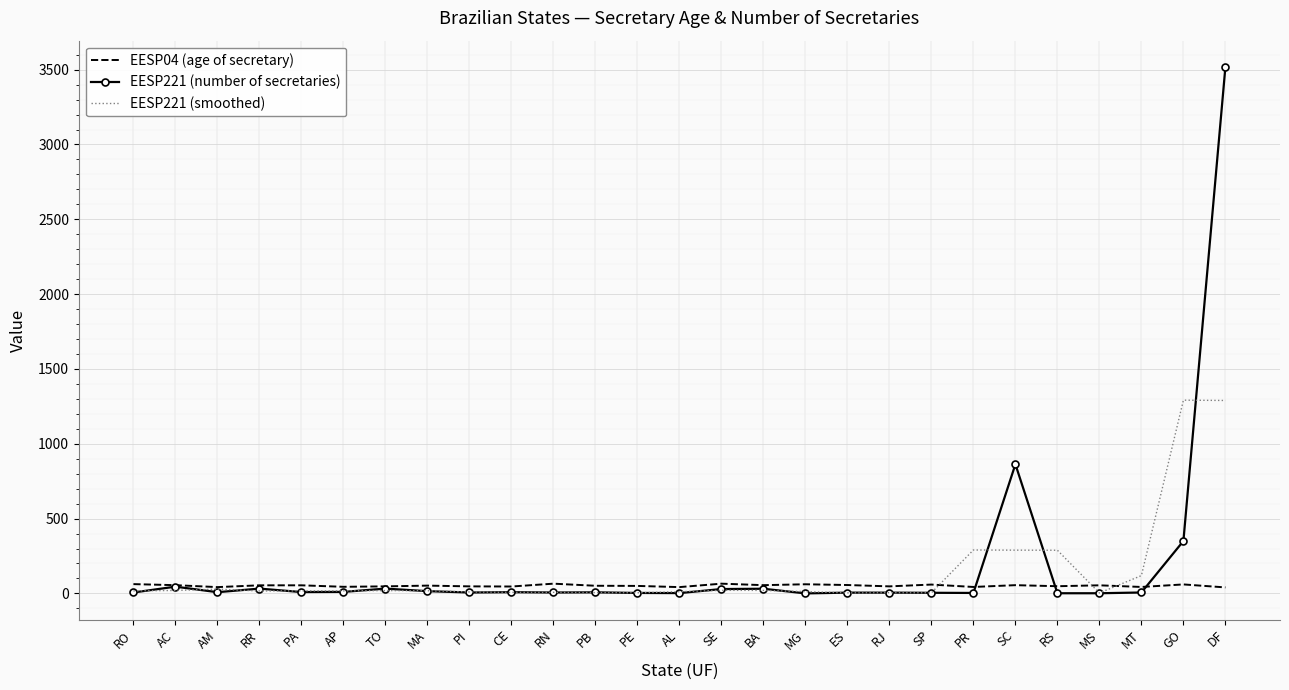

At which category is the sum across all series the highest?

DF